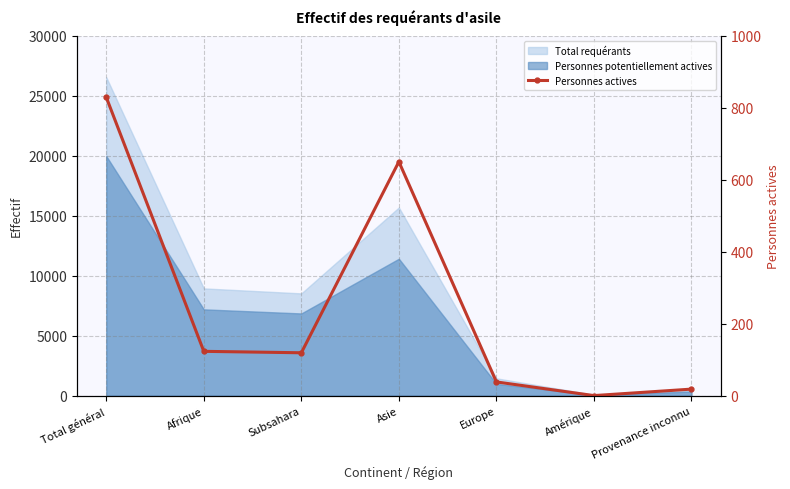

What is the label of the 6th point from the right?

Afrique